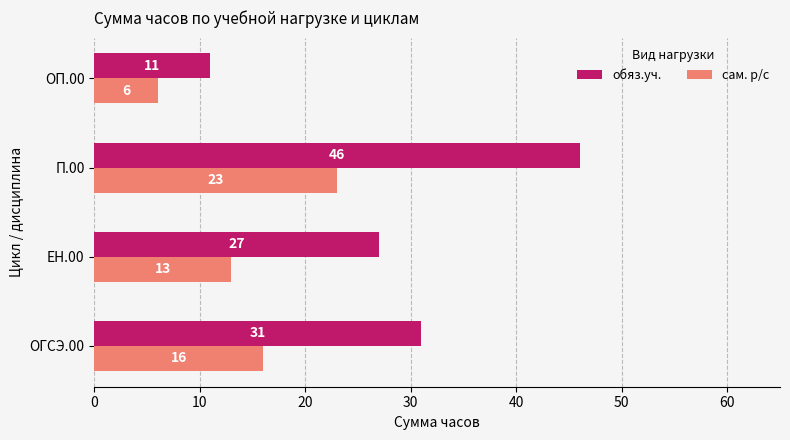

At which label does сам. р/с reach its peak?

П.00